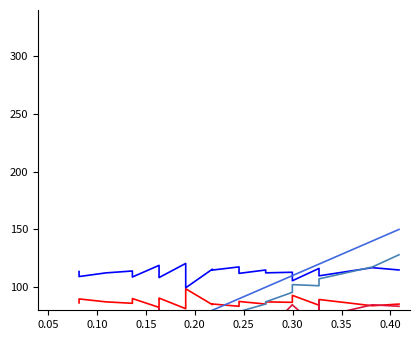

What is the difference between the maximum and minimum values in the Best Speed series?

21.1